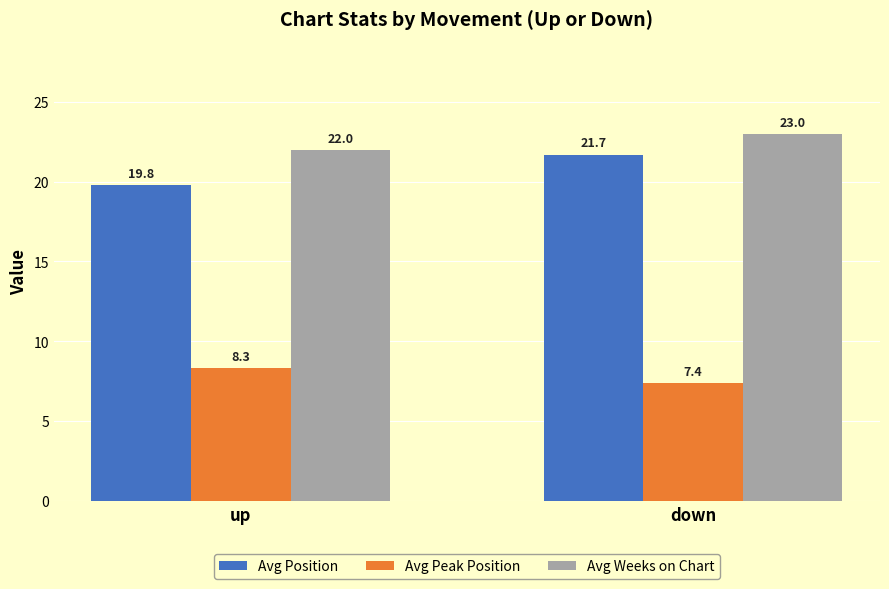

What is the label of the 2nd bar from the left?

down